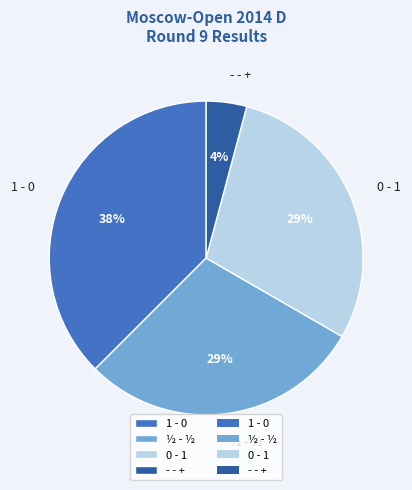

To the nearest percent, what portion does - - + represent?

4%